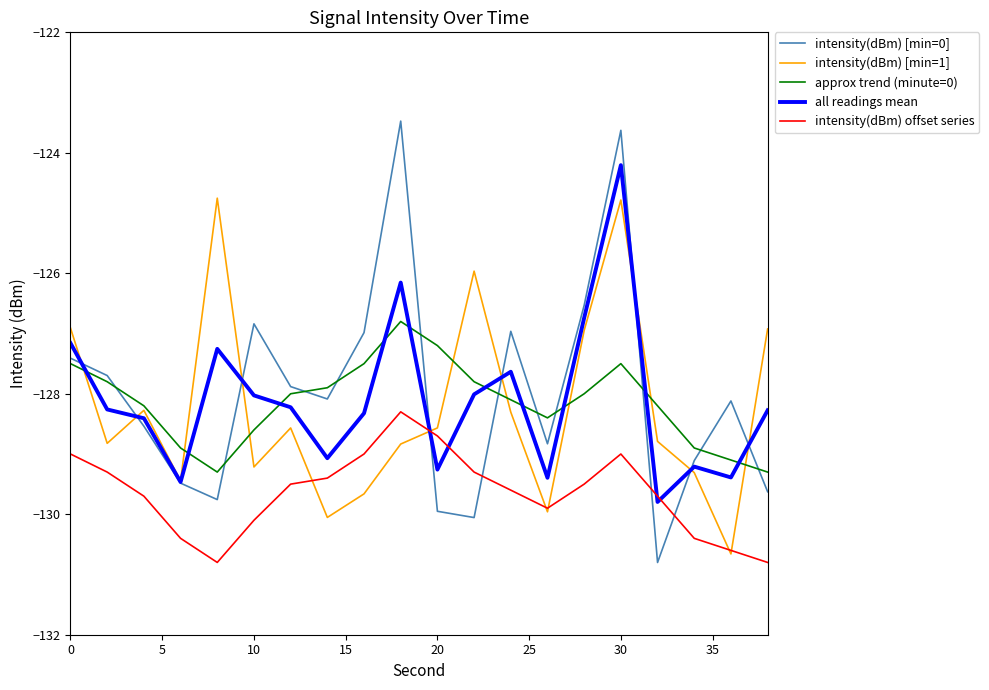

What is the greatest value displayed?

-123.5